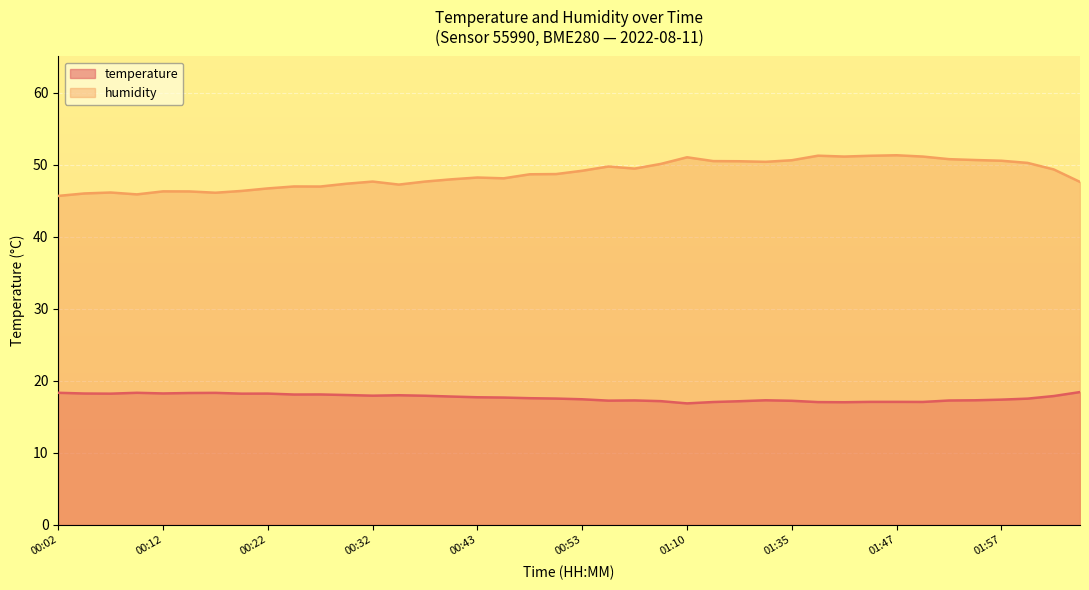

What is the greatest value displayed?

51.3